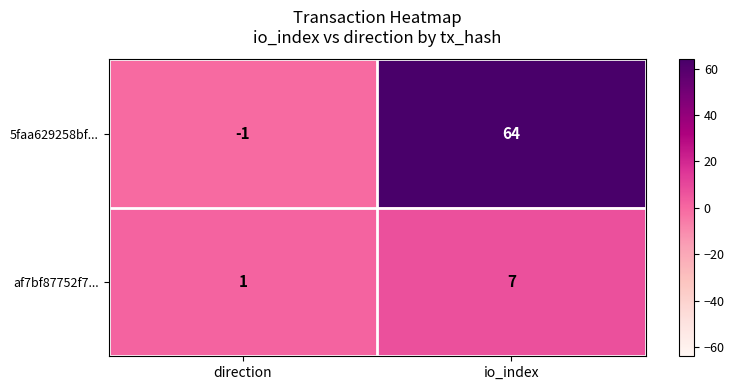

List the series in order of their overall mean, highest first.

5faa629258bf..., af7bf87752f7...